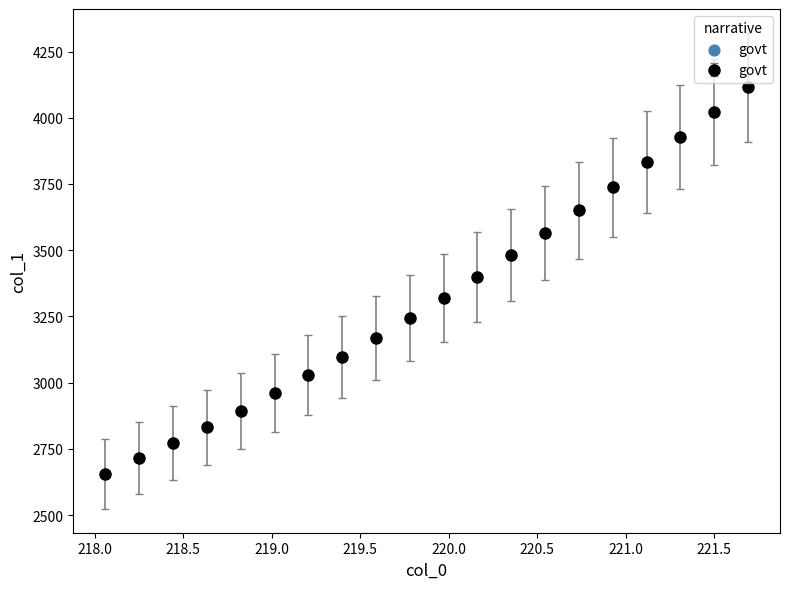

True or false: there are more than 2 points higher than both neighbors.

False